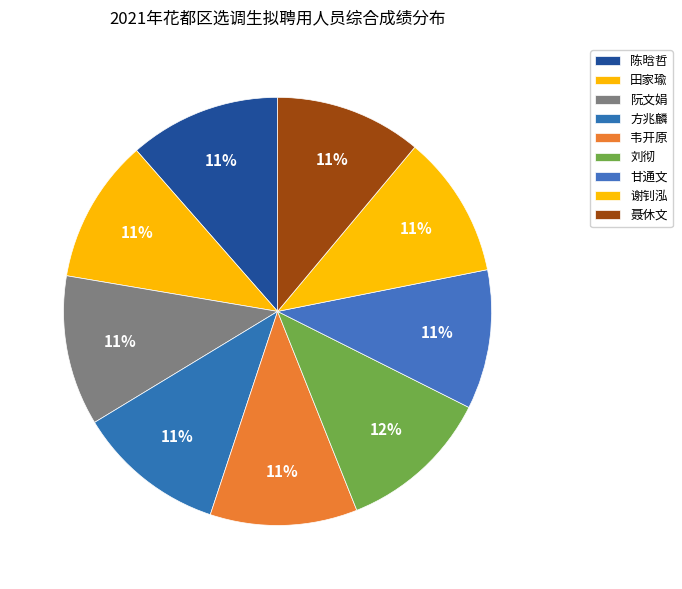

Combined, what portion of the pie is 谢钊泓 and 陈晗哲?

22.2%